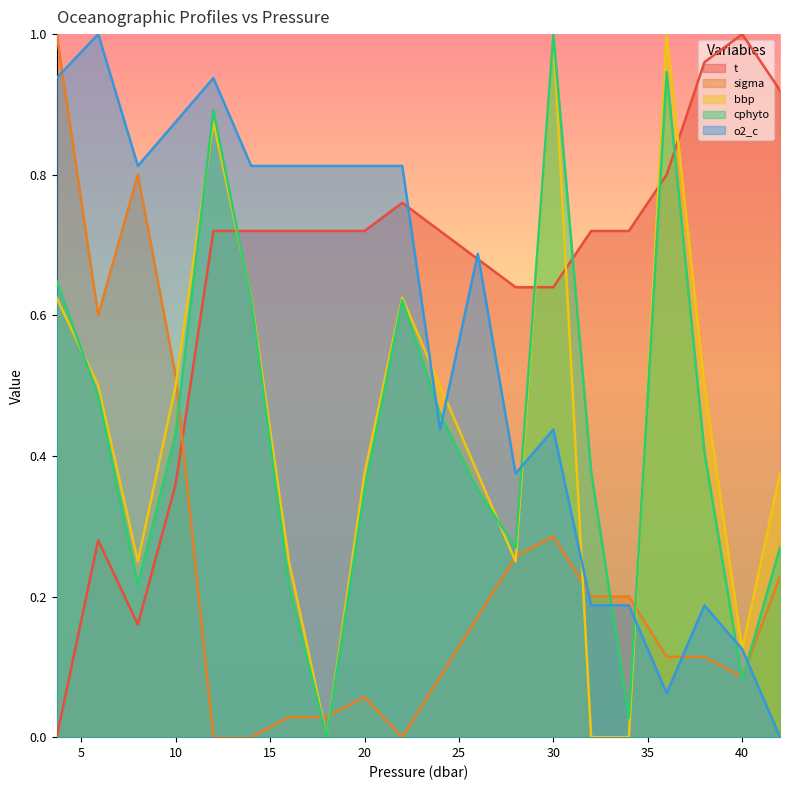

True or false: cphyto has a value of 1.5 at 12.0.

False